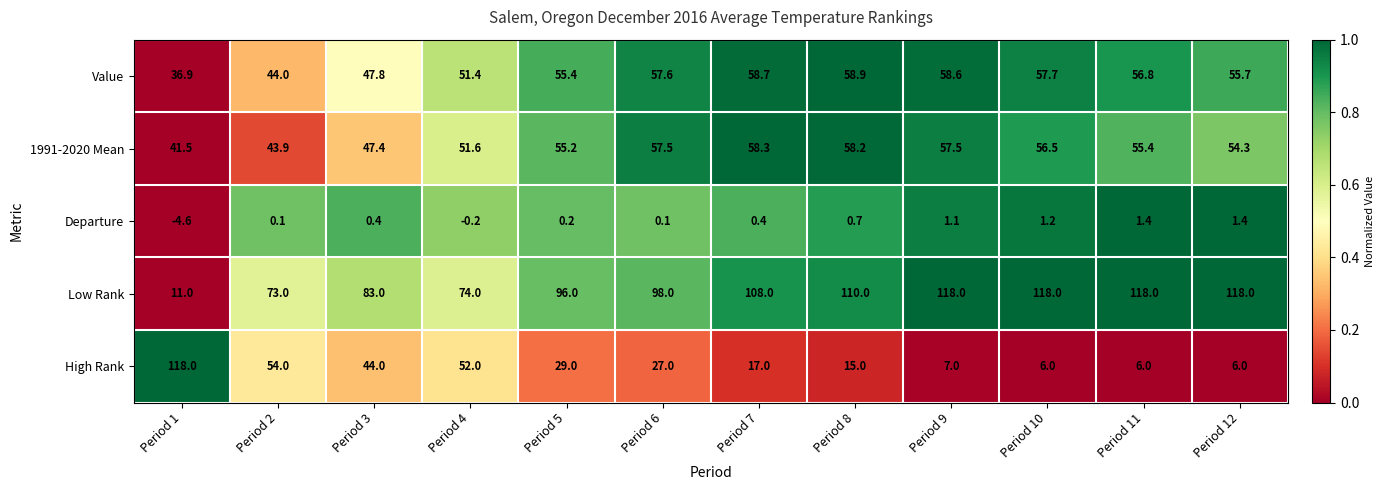

What is the lowest value of the Departure series?

-4.6